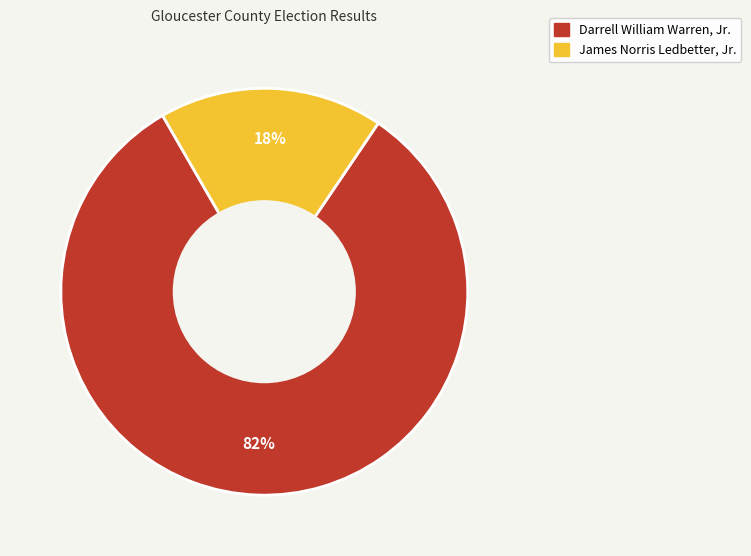

To the nearest percent, what is the average slice percentage?

50%